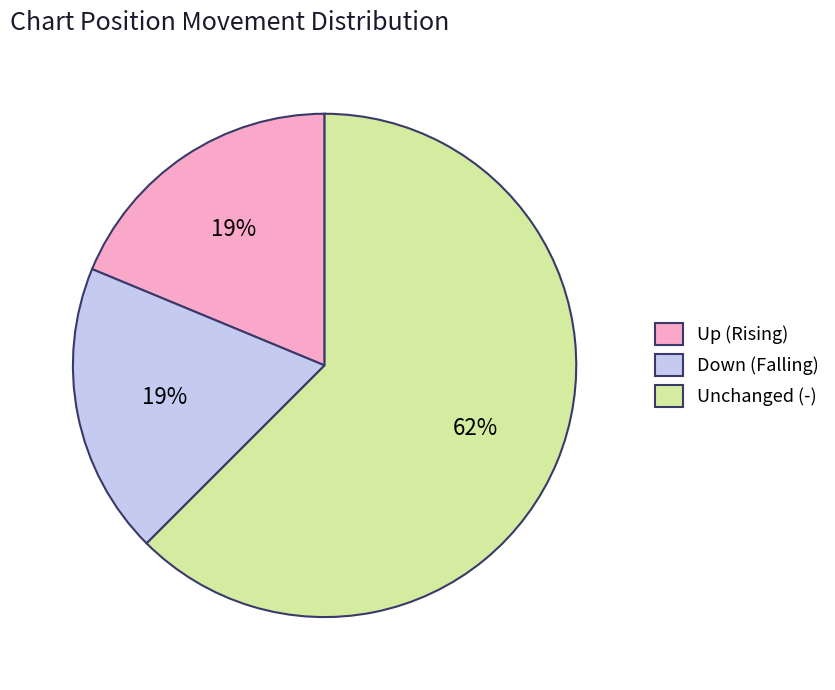

Does any single category account for the majority?

Yes